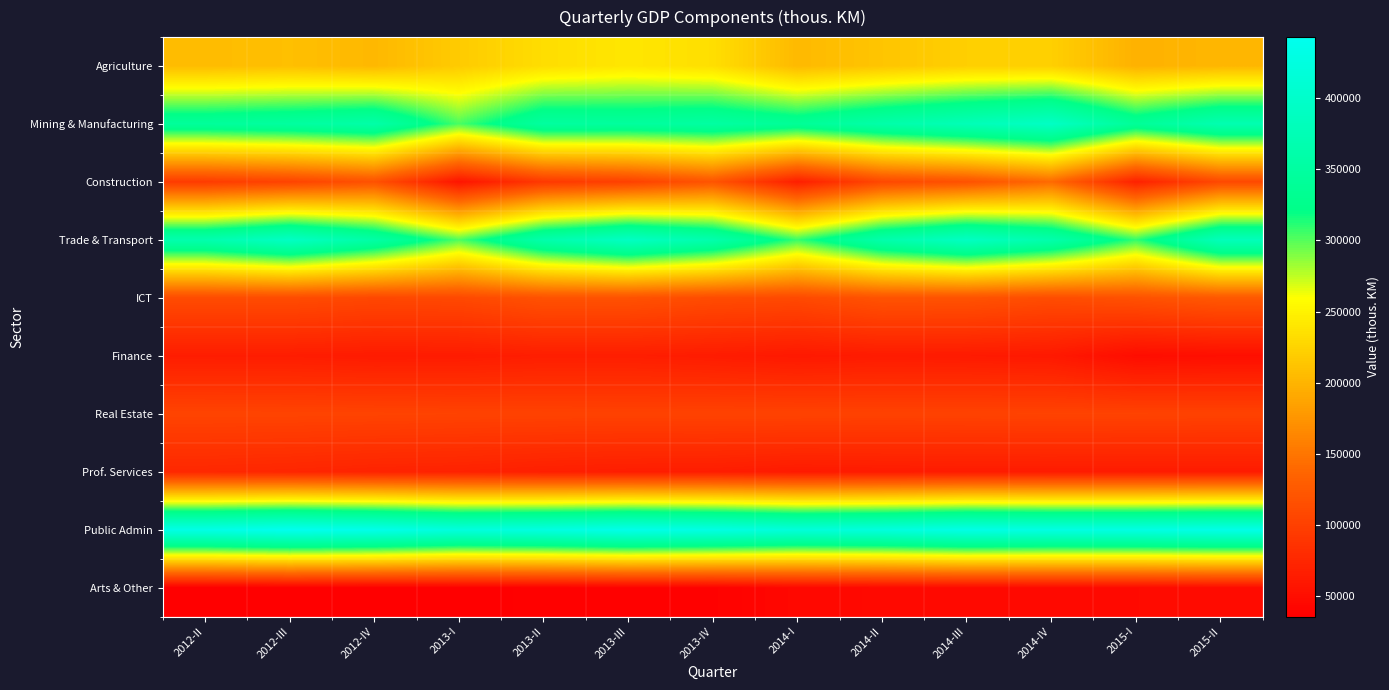

Reading right to left, extract all data points from this chart.

Agriculture: 2015-II=202433.0	2015-I=198208.0	2014-IV=222078.1	2014-III=221878.9	2014-II=213779.9	2014-I=204461.1	2013-IV=234300.0	2013-III=240447.6	2013-II=233371.5	2013-I=218576.8	2012-IV=203645.8	2012-III=209394.5	2012-II=206702.6
Mining & Manufacturing: 2015-II=369119.8	2015-I=339890.4	2014-IV=392991.1	2014-III=376864.2	2014-II=360140.2	2014-I=338604.7	2013-IV=351872.1	2013-III=346401.3	2013-II=348812.8	2013-I=303250.6	2012-IV=358950.7	2012-III=348996.4	2012-II=343338.0
Construction: 2015-II=109173.9	2015-I=69646.2	2014-IV=141372.5	2014-III=118085.3	2014-II=108407.2	2014-I=67011.0	2013-IV=120833.4	2013-III=101131.9	2013-II=93122.4	2013-I=56979.2	2012-IV=117800.6	2012-III=103603.0	2012-II=96175.4
Trade & Transport: 2015-II=380582.3	2015-I=308925.2	2014-IV=363259.7	2014-III=390280.8	2014-II=362858.8	2014-I=307441.5	2013-IV=364442.9	2013-III=391137.5	2013-II=363397.5	2013-I=301905.0	2012-IV=355945.6	2012-III=391775.4	2012-II=365988.7
ICT: 2015-II=124237.3	2015-I=117263.6	2014-IV=112867.3	2014-III=118503.9	2014-II=119117.0	2014-I=109590.3	2013-IV=112002.7	2013-III=117572.2	2013-II=117780.4	2013-I=108891.7	2012-IV=107616.5	2012-III=111653.2	2012-II=111328.1
Finance: 2015-II=51277.7	2015-I=49652.2	2014-IV=61309.7	2014-III=62779.7	2014-II=63524.7	2014-I=61287.9	2013-IV=64363.0	2013-III=66351.6	2013-II=66301.0	2013-I=63848.4	2012-IV=63470.1	2012-III=65155.3	2012-II=65262.2
Real Estate: 2015-II=102563.1	2015-I=102921.0	2014-IV=102957.6	2014-III=102622.5	2014-II=102364.2	2014-I=102799.7	2013-IV=102794.0	2013-III=102242.1	2013-II=102483.4	2013-I=102795.6	2012-IV=103710.7	2012-III=104110.7	2012-II=104330.2
Prof. Services: 2015-II=63459.1	2015-I=63390.7	2014-IV=63831.4	2014-III=63711.7	2014-II=63275.0	2014-I=62564.9	2013-IV=65196.1	2013-III=65649.1	2013-II=67431.6	2013-I=70291.9	2012-IV=71434.6	2012-III=74221.0	2012-II=75736.4
Public Admin: 2015-II=434311.4	2015-I=429442.3	2014-IV=428675.7	2014-III=432622.6	2014-II=422358.2	2014-I=417860.5	2013-IV=429425.8	2013-III=436237.4	2013-II=426418.2	2013-I=422093.9	2012-IV=436496.7	2012-III=442828.7	2012-II=432667.3
Arts & Other: 2015-II=48075.4	2015-I=46987.1	2014-IV=46952.2	2014-III=46230.2	2014-II=45744.6	2014-I=44465.9	2013-IV=38694.5	2013-III=38084.1	2013-II=37724.1	2013-I=37081.3	2012-IV=36212.9	2012-III=36090.3	2012-II=35899.3